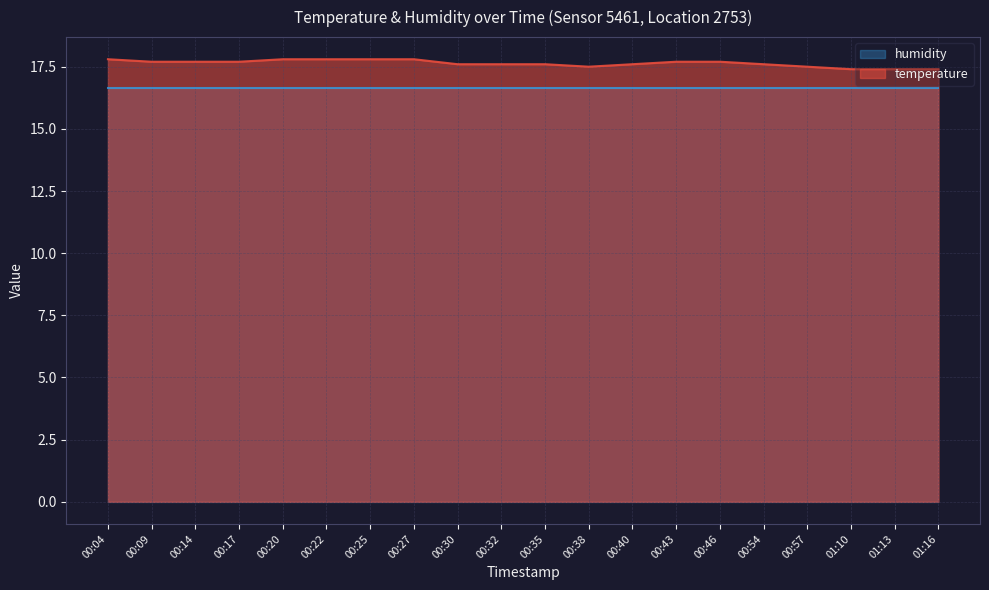

Where is the first local minimum?

00:38